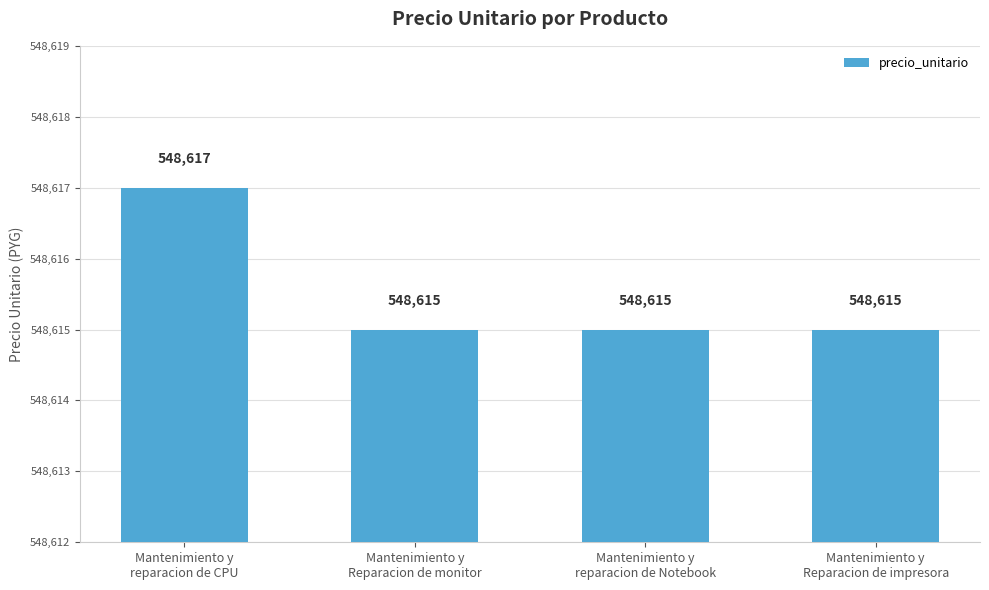

Approximately how many times larger is the value at Mantenimiento y
Reparacion de impresora compared to Mantenimiento y
reparacion de CPU?

1.0